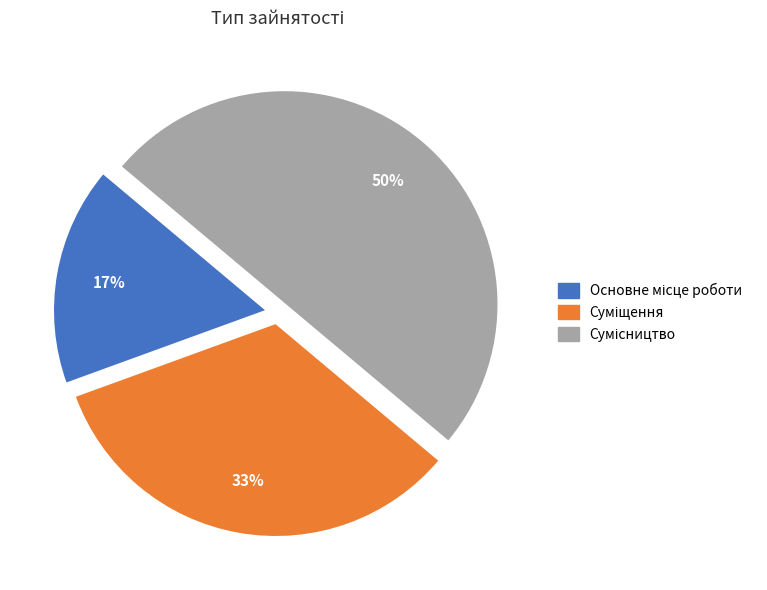

To the nearest percent, what is the difference between the largest and smallest slice percentages?

33%